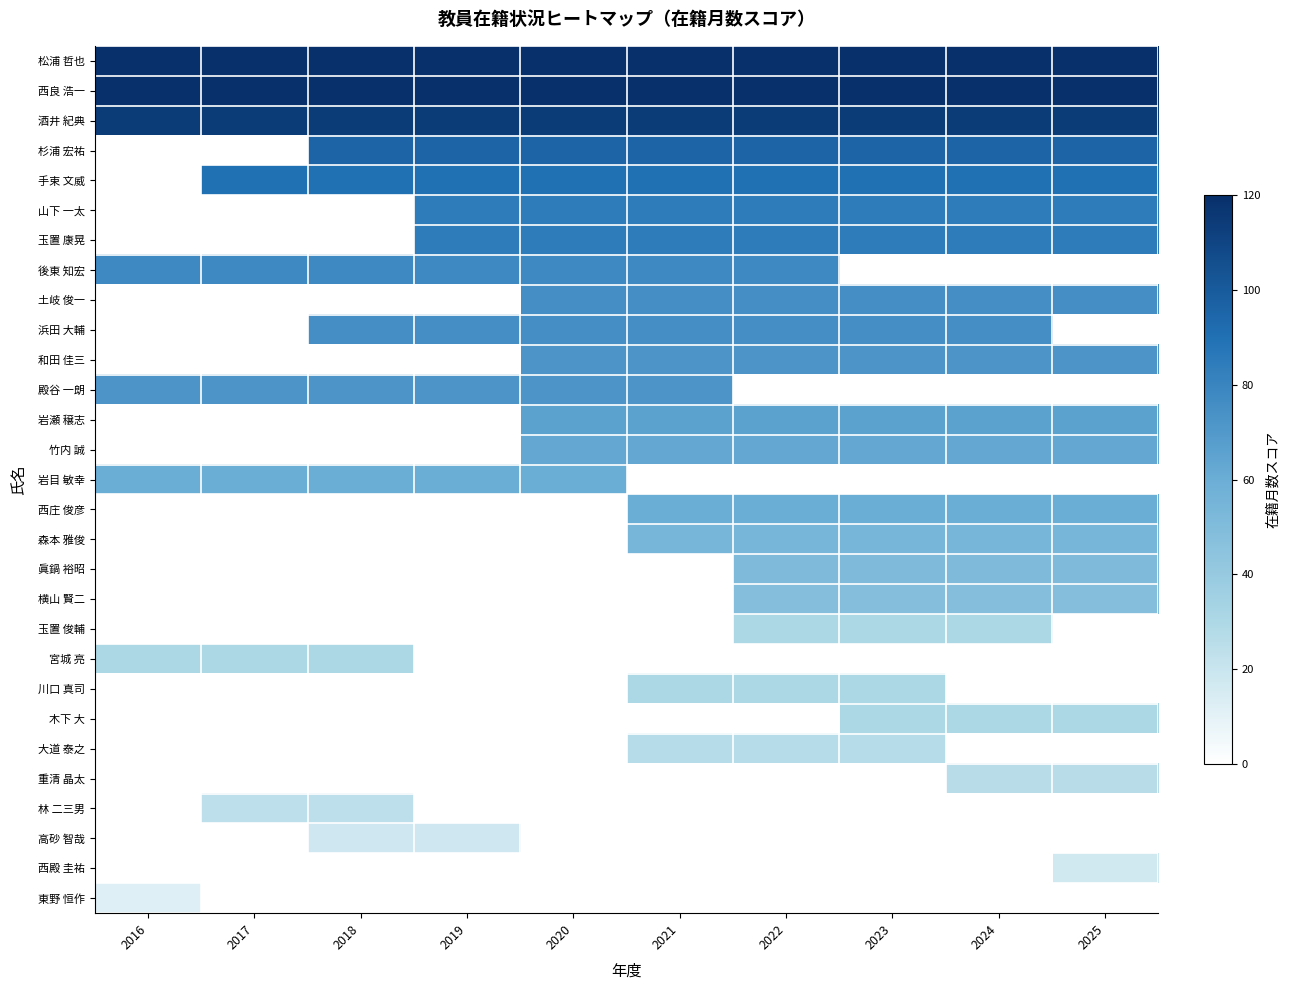

At which category is the sum across all series the highest?

2022